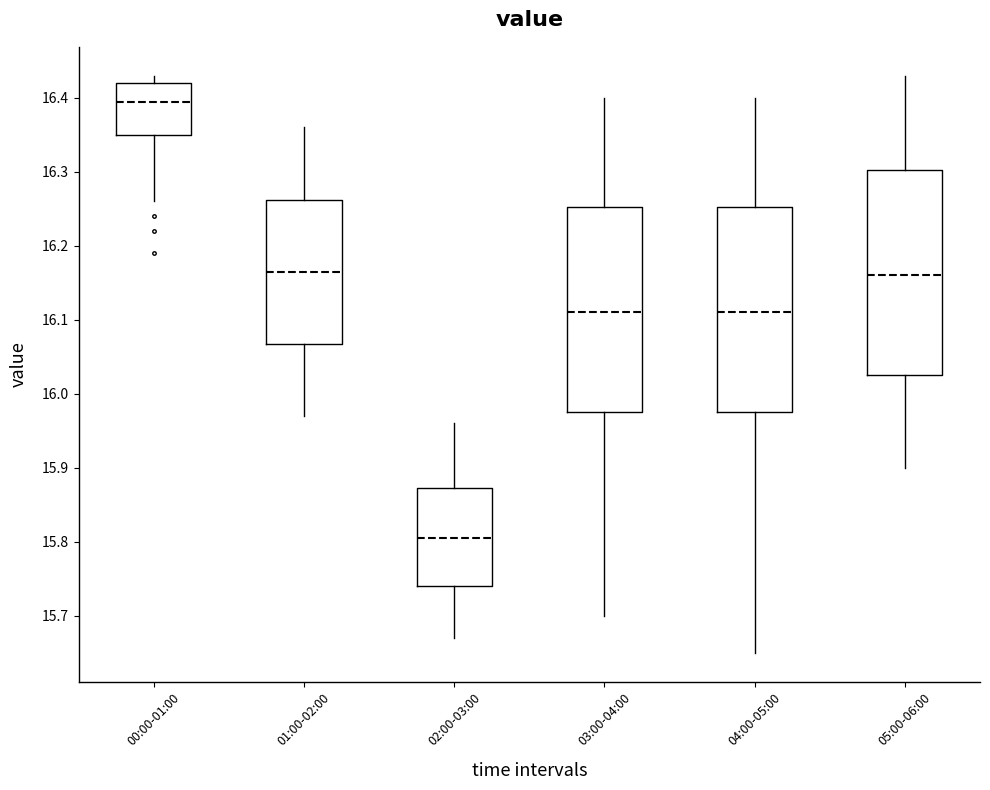

Reading left to right, transcribe this box plot: for each box, give where its median line is, the range the box spans, and where its two whiskers end, as read against the y-axis. The values are not printed on the chart, so give them approximately, as read against the axis.

00:00-01:00: median 16.40, box 16.35 to 16.42, whiskers 16.26 to 16.43
01:00-02:00: median 16.17, box 16.07 to 16.26, whiskers 15.97 to 16.36
02:00-03:00: median 15.81, box 15.74 to 15.87, whiskers 15.67 to 15.96
03:00-04:00: median 16.11, box 15.98 to 16.25, whiskers 15.70 to 16.40
04:00-05:00: median 16.11, box 15.98 to 16.25, whiskers 15.65 to 16.40
05:00-06:00: median 16.16, box 16.03 to 16.30, whiskers 15.90 to 16.43